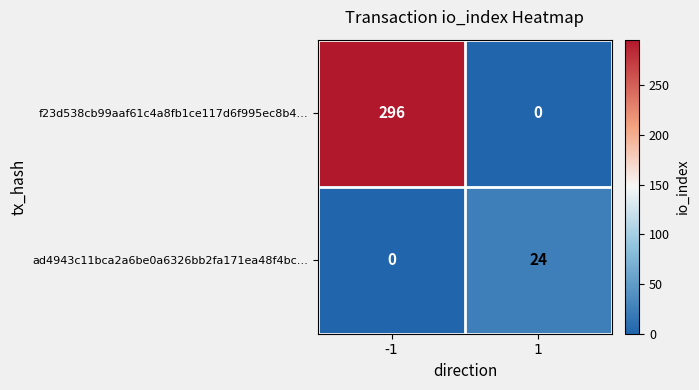

What is the difference between the highest and lowest values at -1?

296